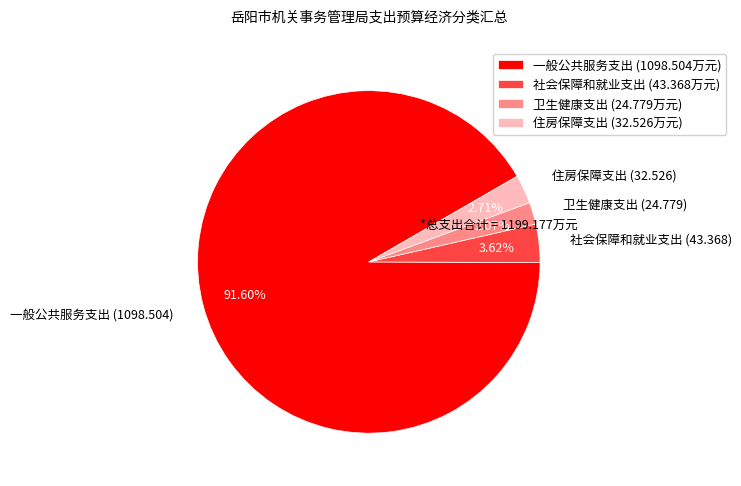

To the nearest percent, what is the average slice percentage?

25%